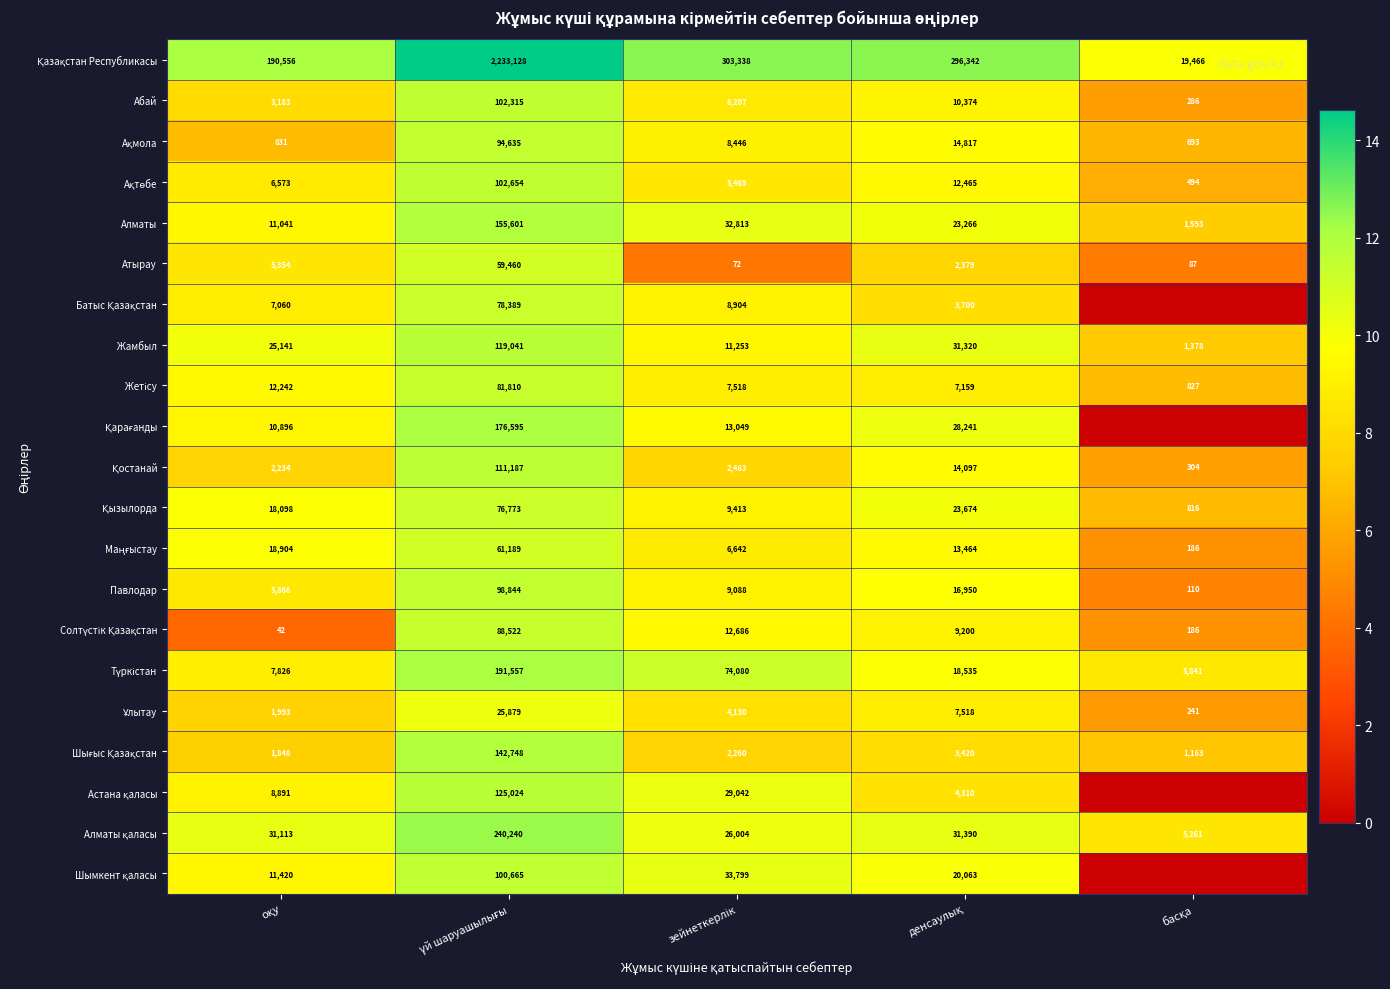

What is the difference between the second highest and second lowest values in the Атырау series?

5267